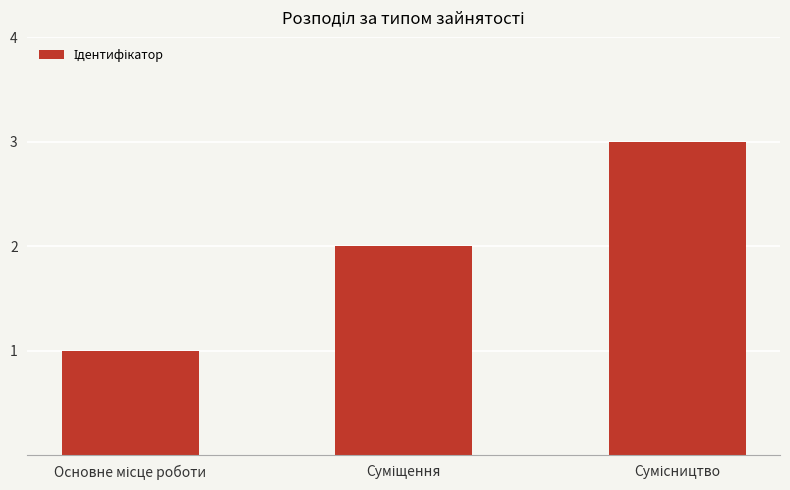

What is the sum of all values?

6